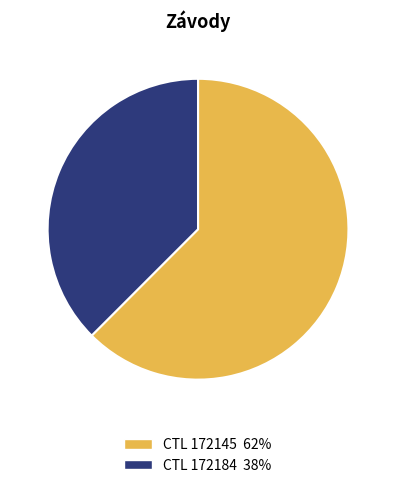

Is there a majority slice in this chart?

Yes